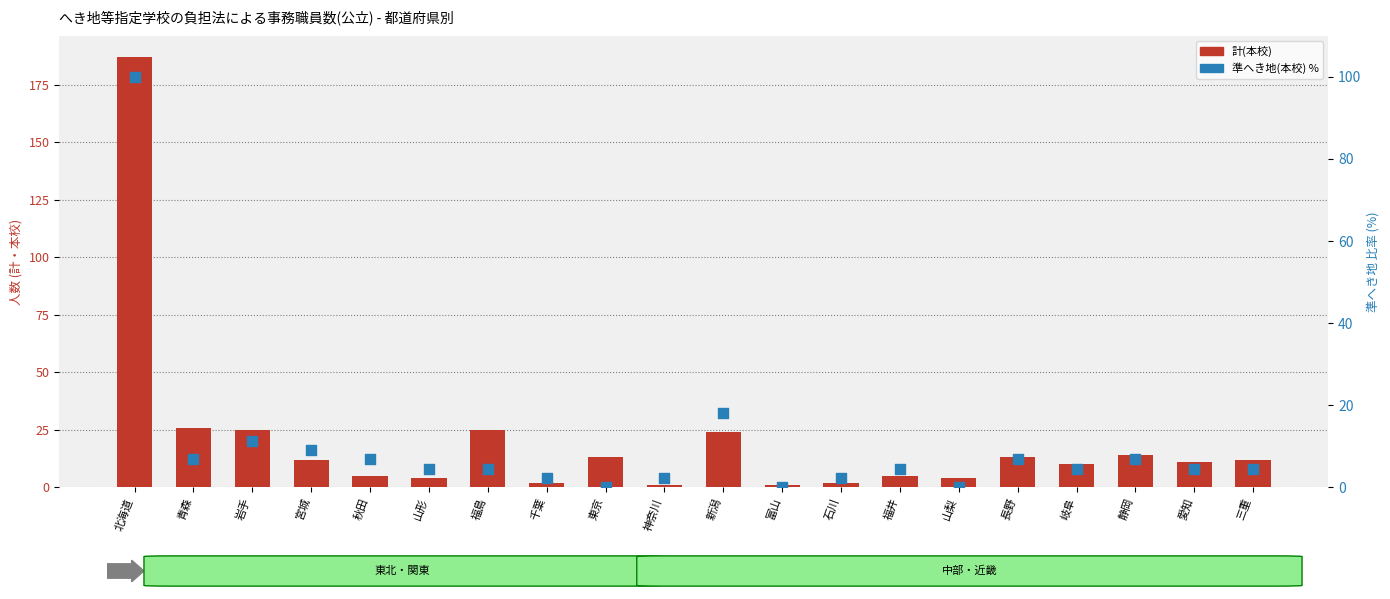

Which series has the widest spread of Y values?

計(本校)